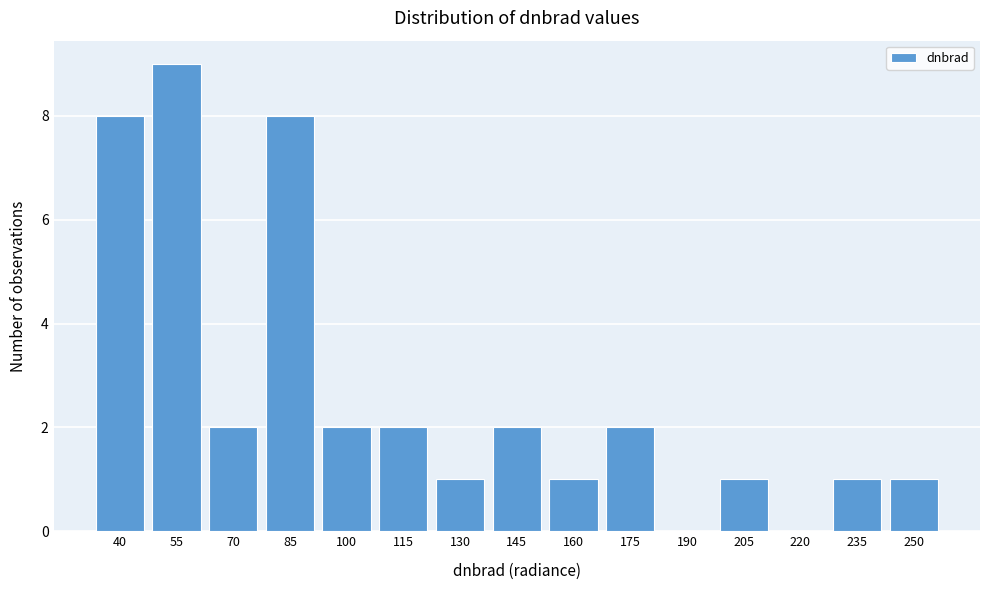

Reading left to right, what are all the values shown in this chart?

40=8	55=9	70=2	85=8	100=2	115=2	130=1	145=2	160=1	175=2	190=0	205=1	220=0	235=1	250=1